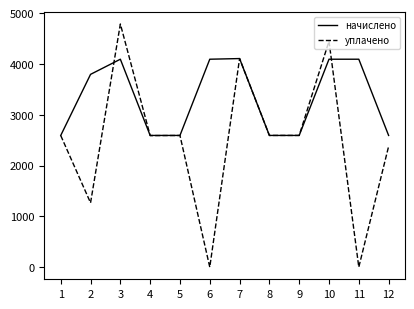

Where is the first local maximum for уплачено?

3